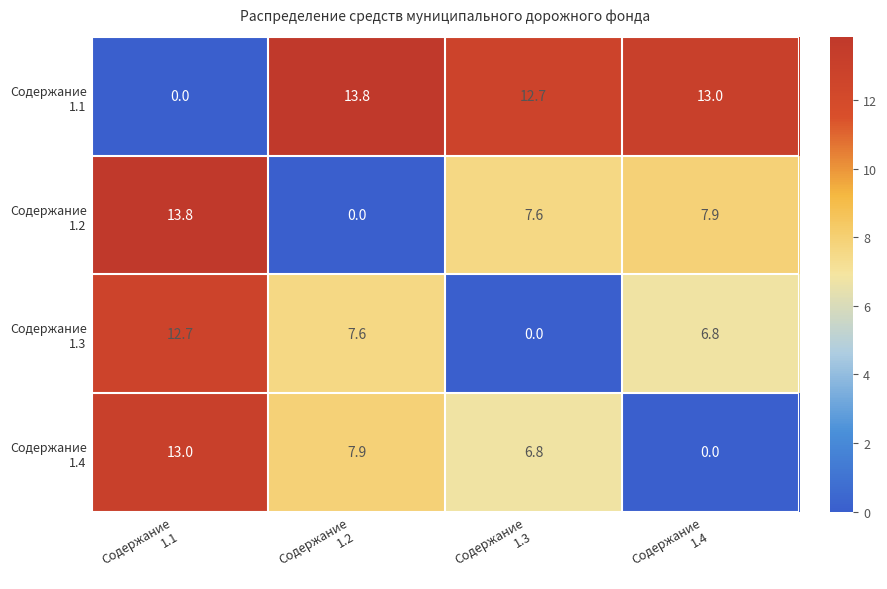

Count the number of categories in the chart.

4